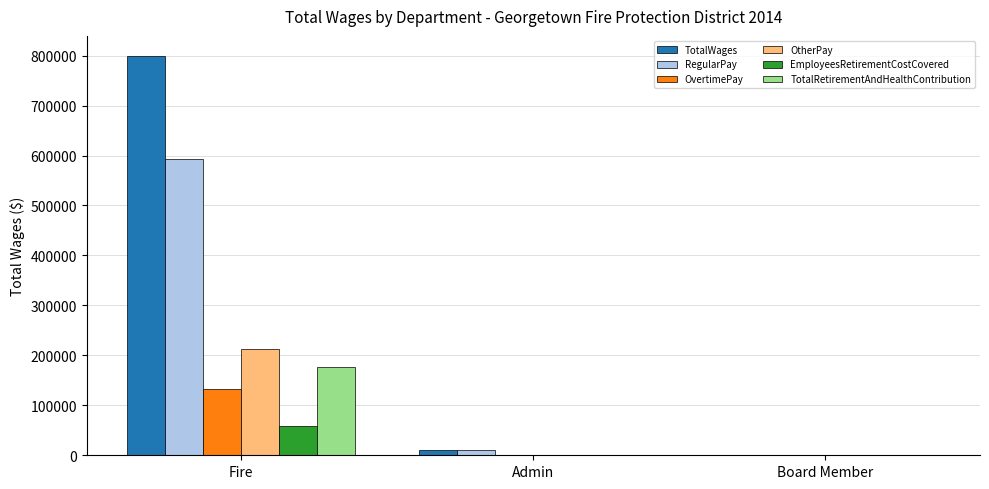

The TotalWages series shows 224185 at Fire. True or false?

False